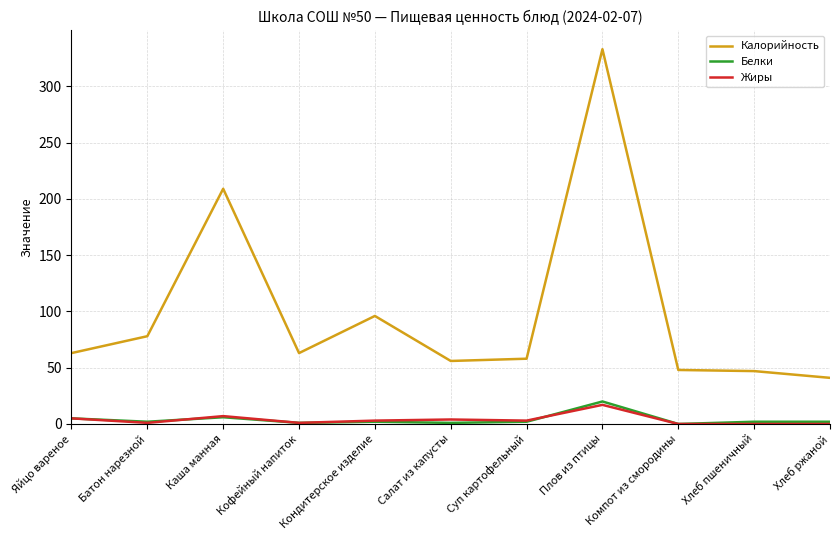

What is the sum of all Белки values?

43